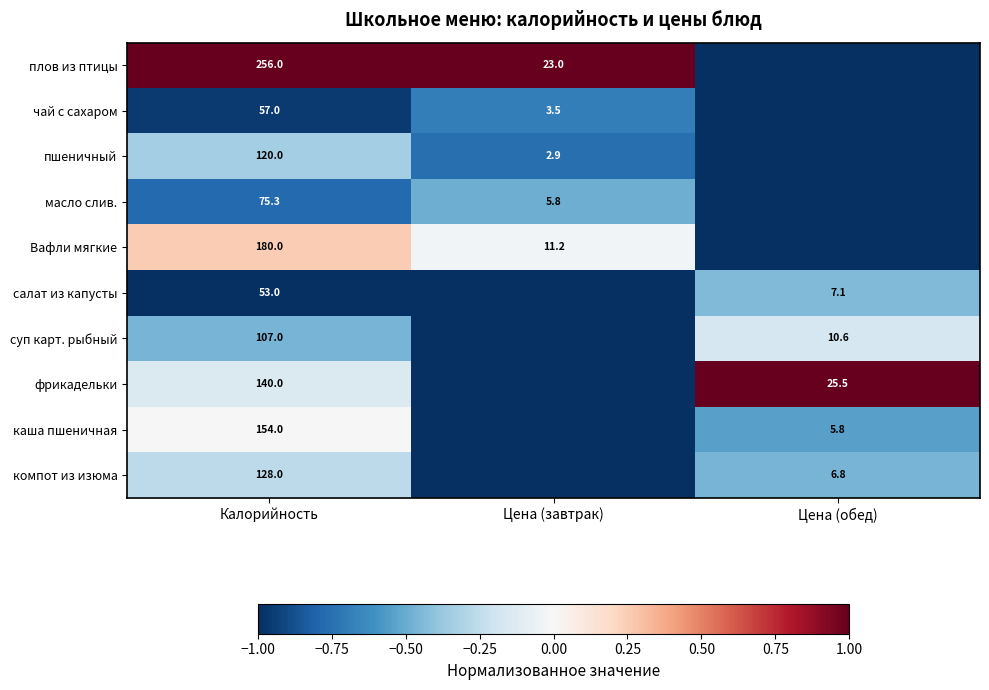

The компот из изюма series shows 3.7 at Цена (обед). True or false?

False